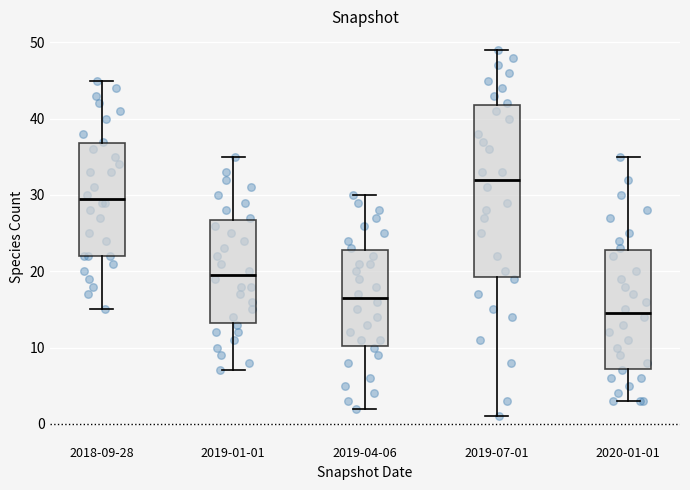

Reading left to right, transcribe this box plot: for each box, give where its median line is, the range the box spans, and where its two whiskers end, as read against the y-axis. The values are not printed on the chart, so give them approximately, as read against the axis.

2018-09-28: median 30, box 22 to 37, whiskers 15 to 45
2019-01-01: median 20, box 13 to 27, whiskers 7 to 35
2019-04-06: median 17, box 10 to 23, whiskers 2 to 30
2019-07-01: median 32, box 19 to 42, whiskers 1 to 49
2020-01-01: median 15, box 7 to 23, whiskers 3 to 35